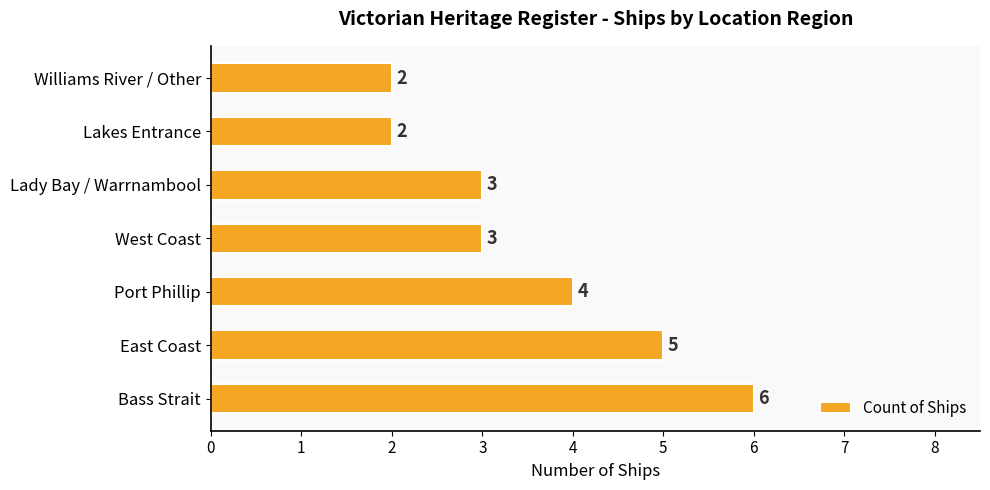

Count the values in the range 2 to 5.

6